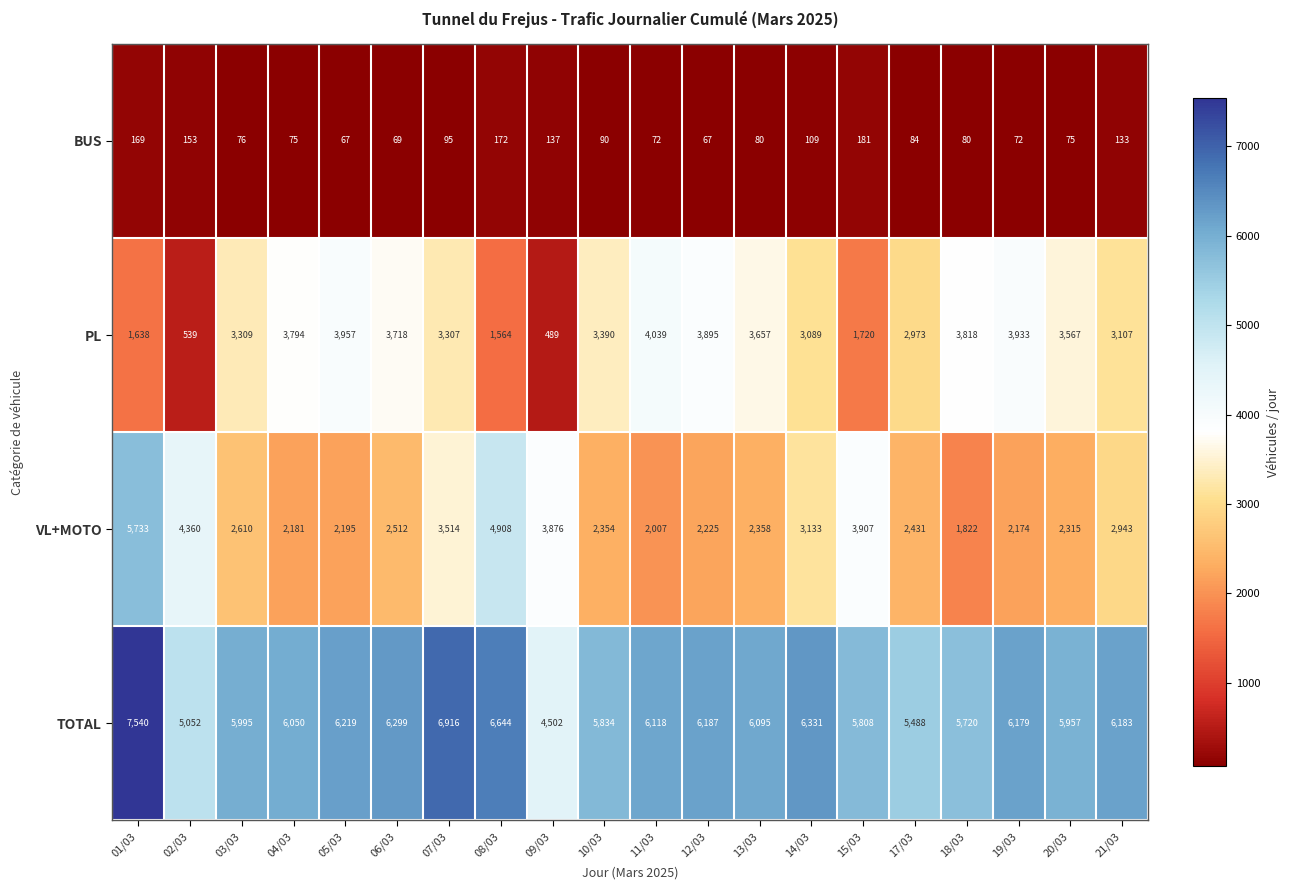

Rank the series by their maximum value, from lowest to highest.

BUS, PL, VL+MOTO, TOTAL